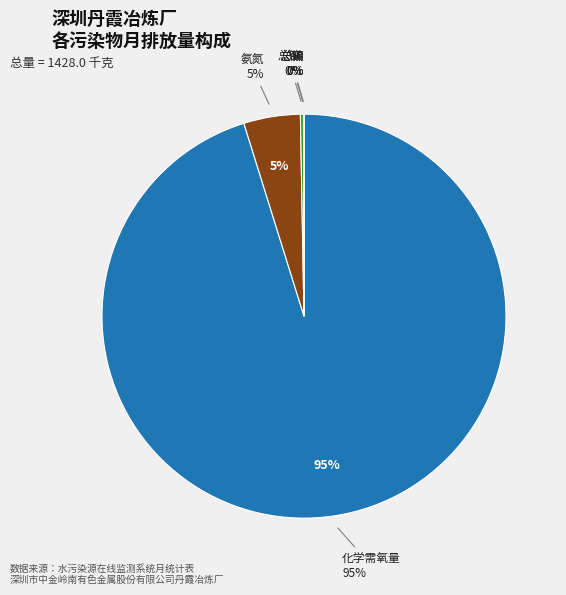

What portion of the pie excludes 26?

98.1%